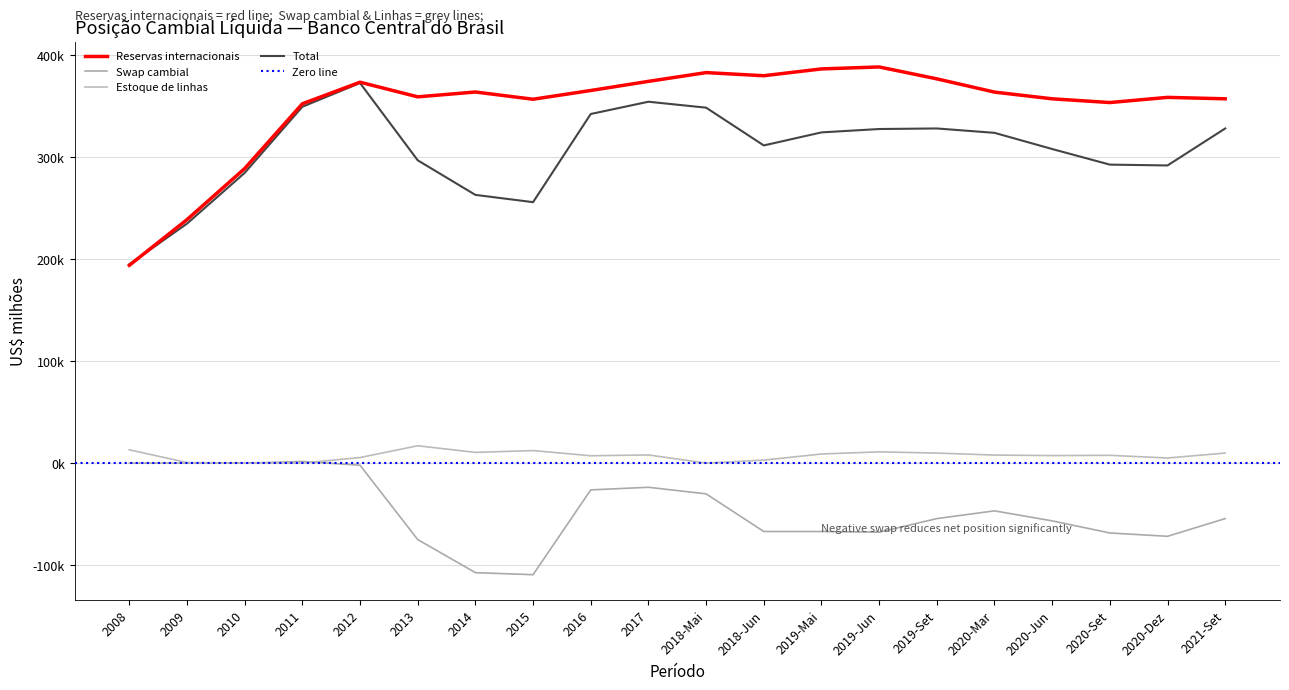

What is the average value of the Estoque de linhas series?

7219.5